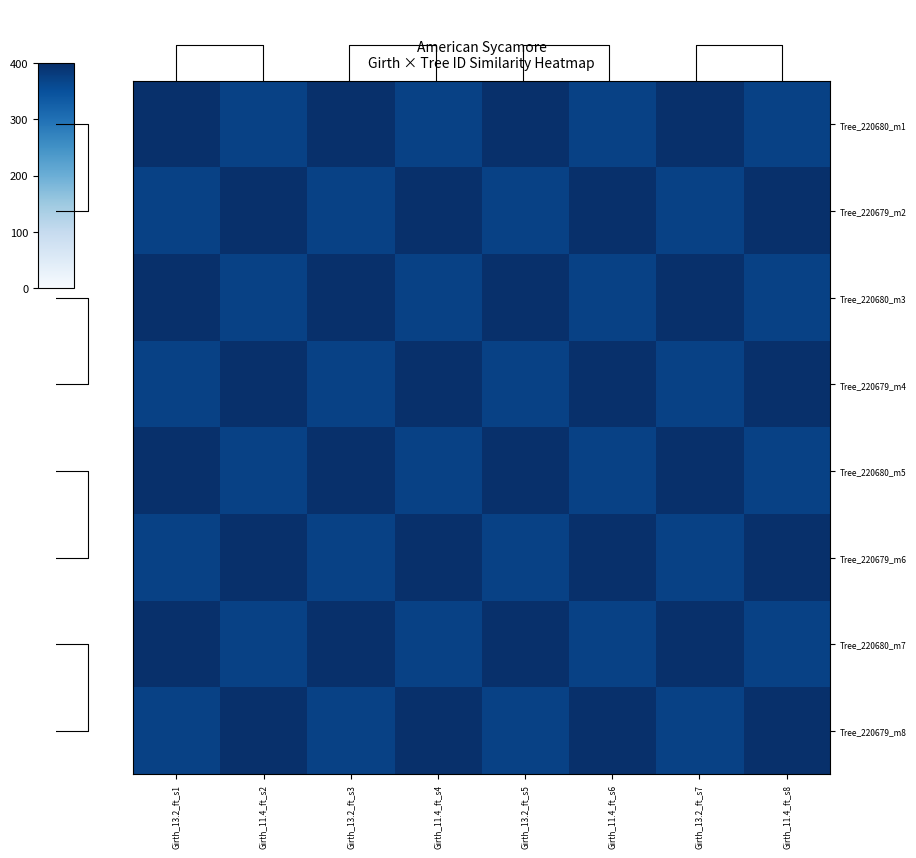

At which category is the sum across all series the highest?

Girth_13.2_ft_s1